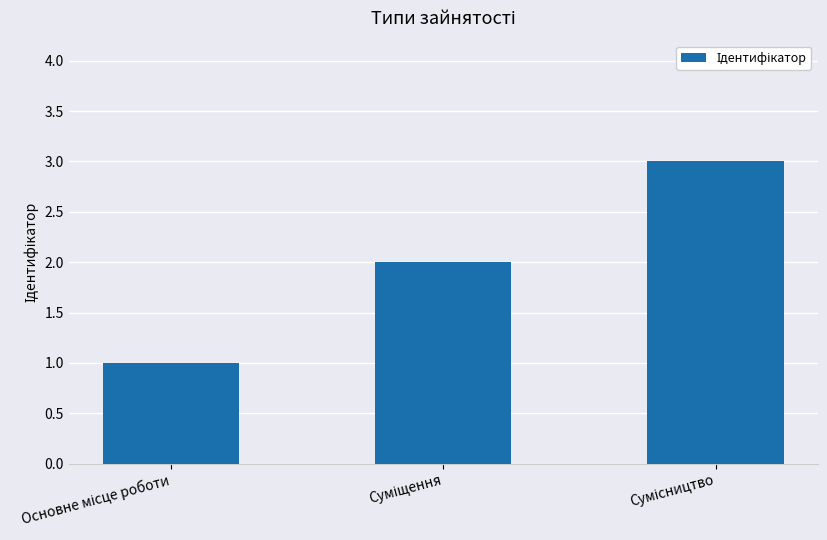

What is the greatest value displayed?

3